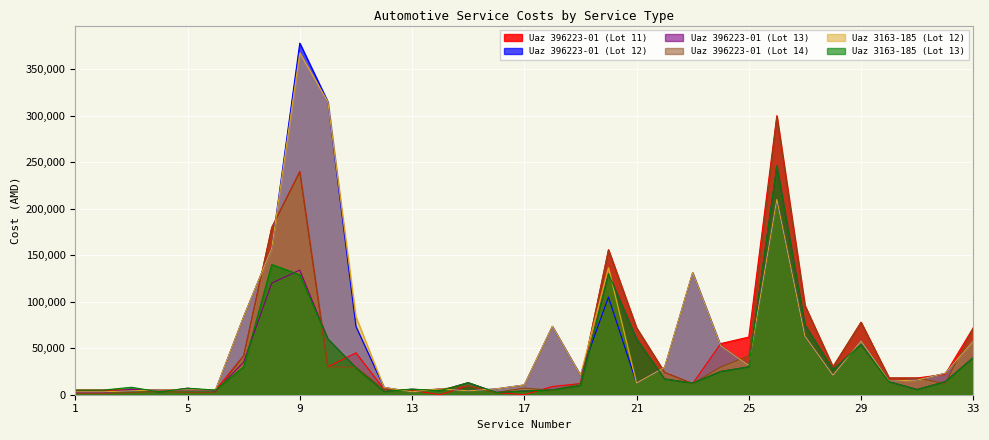

What is the total value across all series at 22?

140691.5